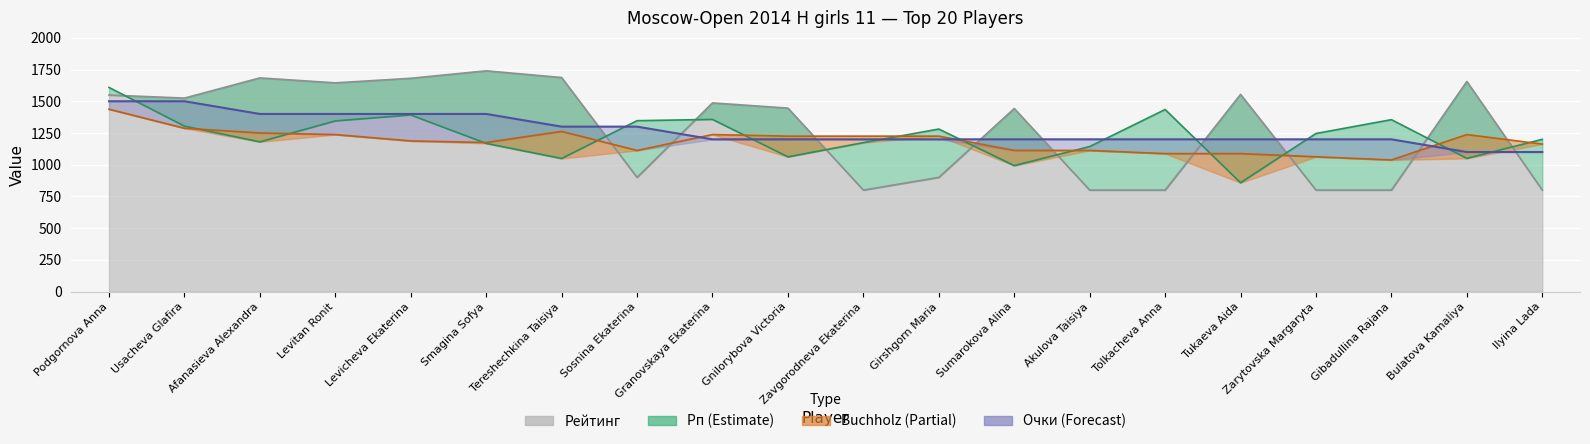

Rank the series by their maximum value, from lowest to highest.

Doп1 (Buchholz), Points, Рп, Рейтинг